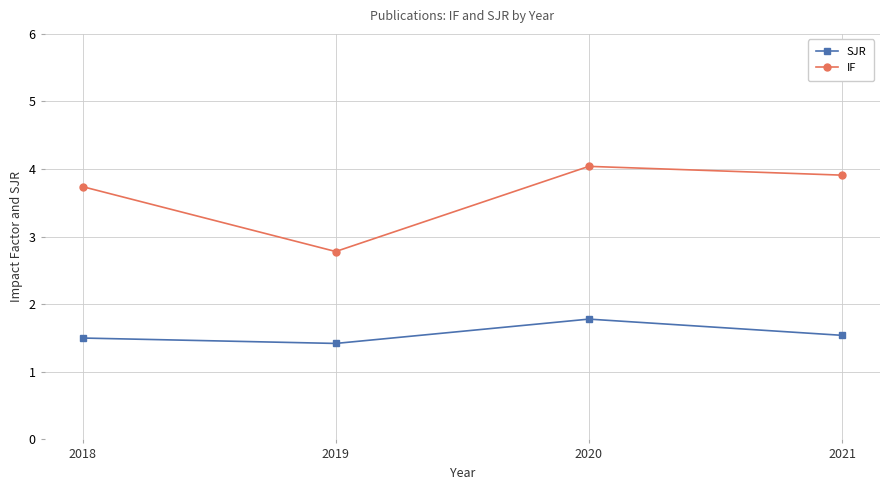

At 2020, list the series in order from smallest to largest.

SJR, IF